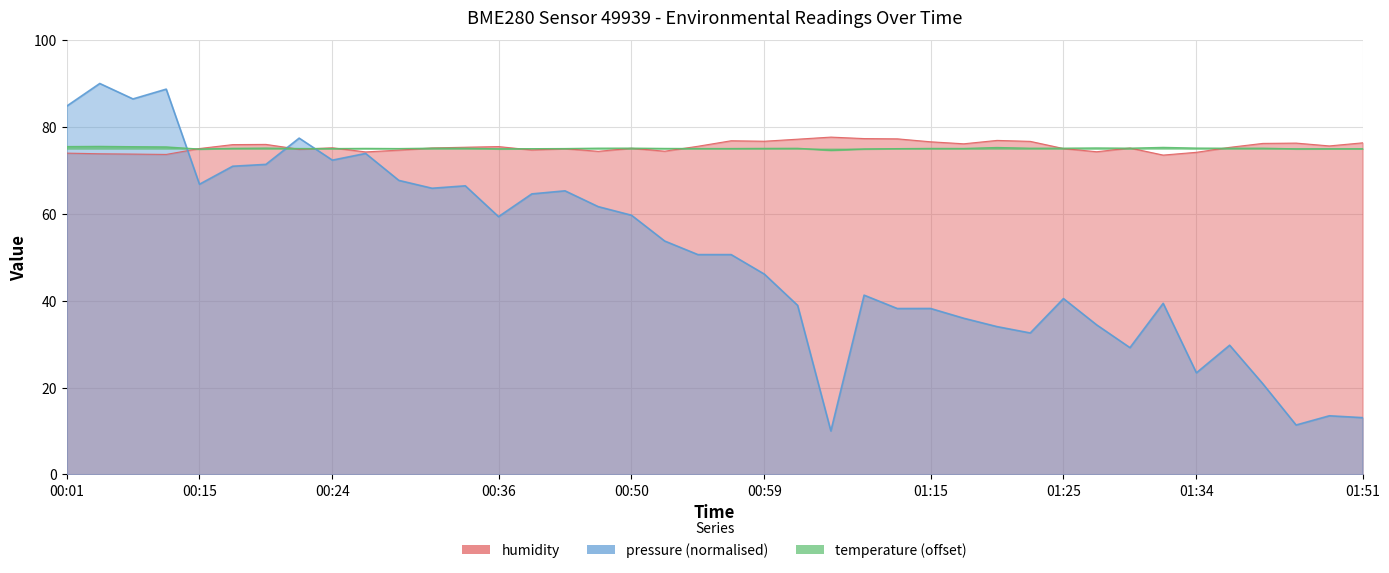

What is the maximum value for pressure_mean?

90.0